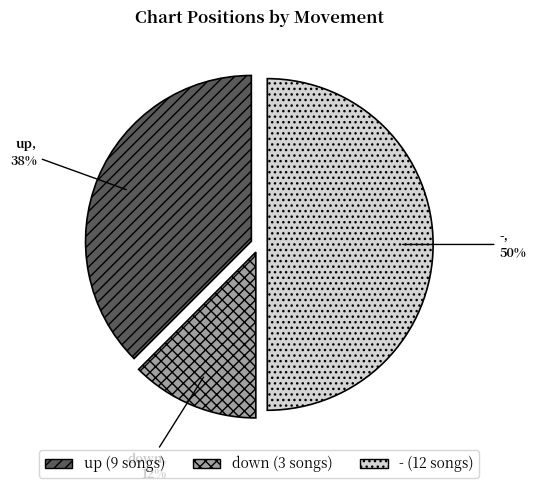

Which category has the smallest portion of the pie?

down